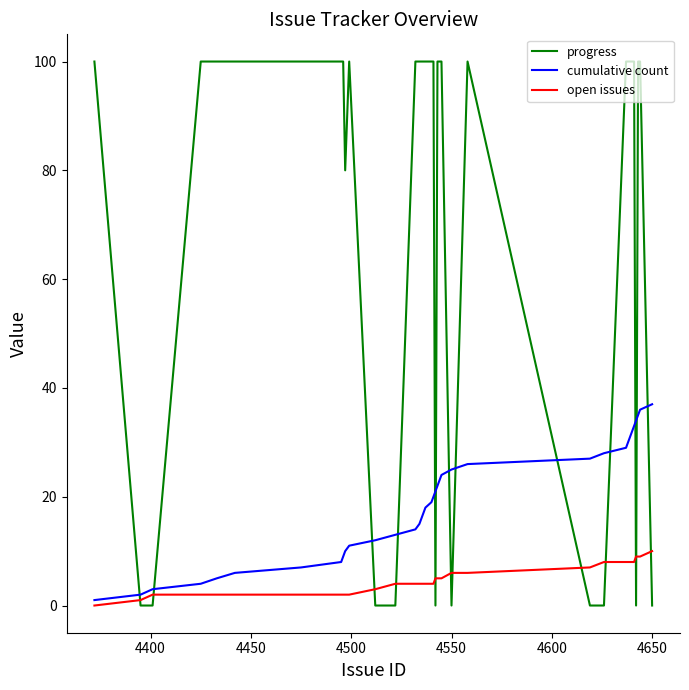

How many lines are shown in the chart?

3